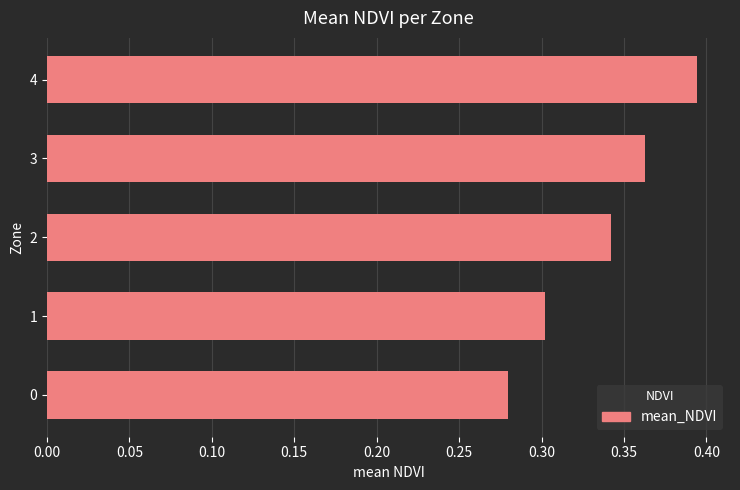

Rank the categories by value from highest to lowest.

4, 3, 2, 1, 0